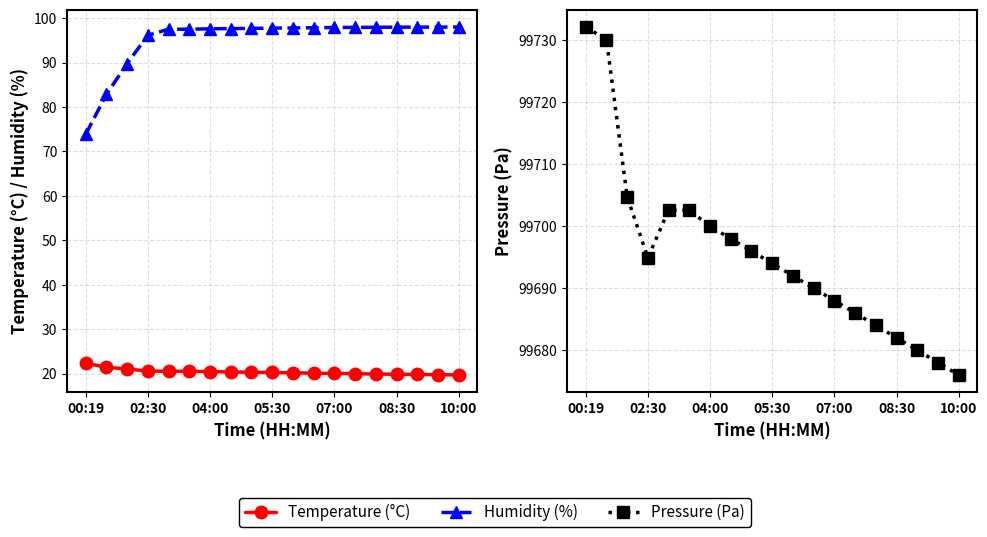

Which series changed the most between 7 and 12?

Pressure (Pa)